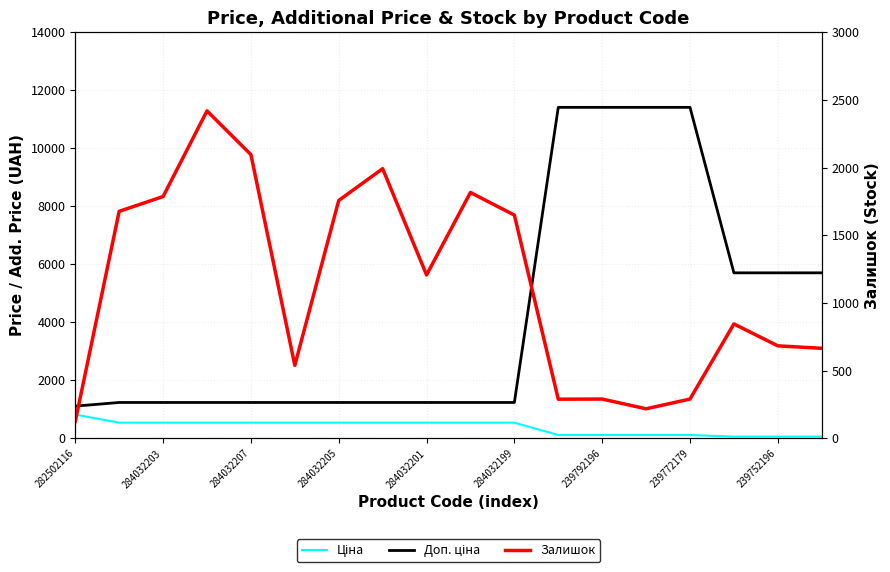

Reading left to right, extract all data points from this chart.

Ціна: 818.5	539.0	539.0	539.0	539.0	539.0	539.0	539.0	539.0	539.0	539.0	114.1	114.1	114.1	114.1	57.0	57.0	57.0
Доп. ціна: 1109.2	1235.4	1235.4	1235.4	1235.4	1235.4	1235.4	1235.4	1235.4	1235.4	1235.4	11410.0	11410.0	11410.0	11410.0	5705.0	5705.0	5705.0
Залишок: 125.0	1677.0	1786.0	2419.0	2096.0	539.0	1757.0	1992.0	1207.0	1816.0	1649.0	289.0	290.0	218.0	290.0	845.0	683.0	665.0